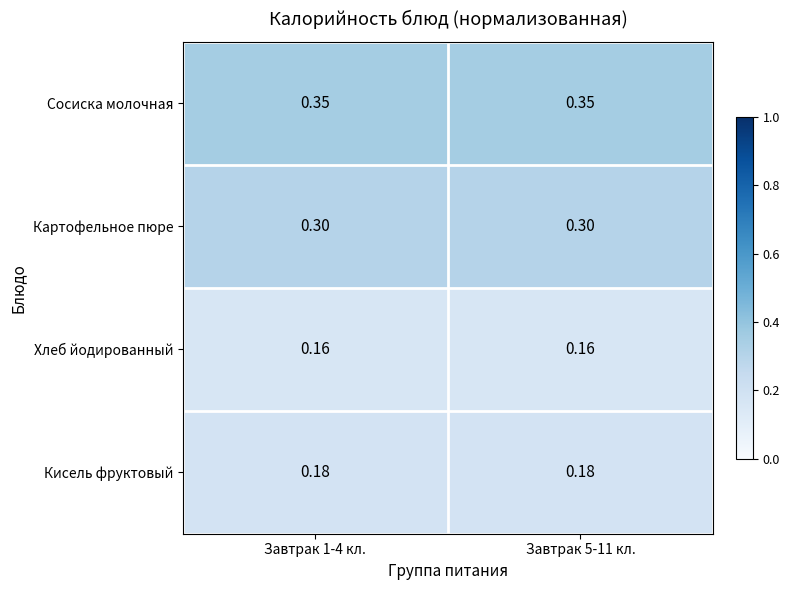

Rank the series at Завтрак 5-11 кл. from lowest to highest value.

Хлеб йодированный, Кисель фруктовый, Картофельное пюре, Сосиска молочная